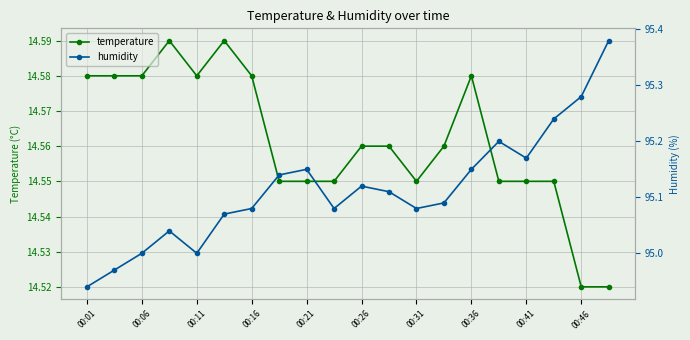

In humidity, how many points are higher than both neighbors (excluding endpoints)?

4